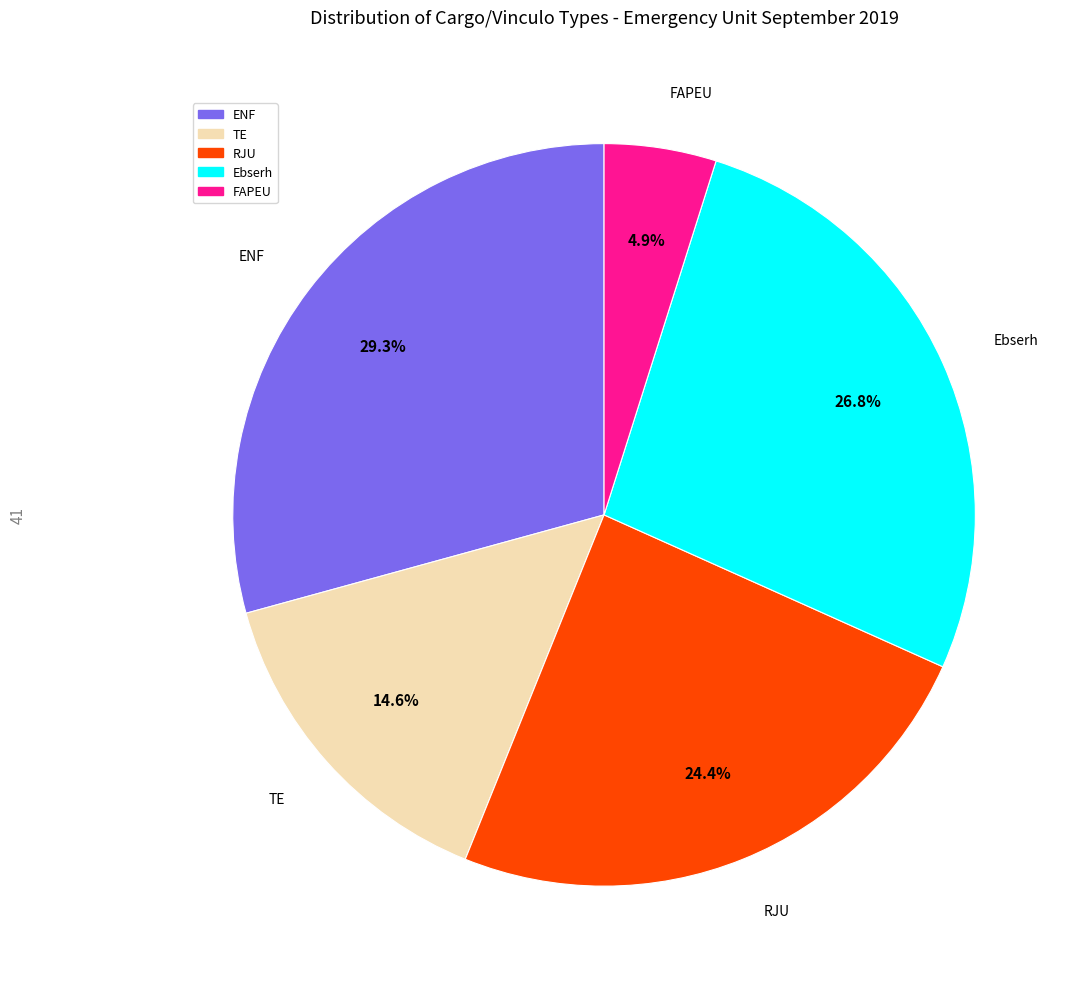

Rank the categories by value from highest to lowest.

ENF, Ebserh, RJU, TE, FAPEU